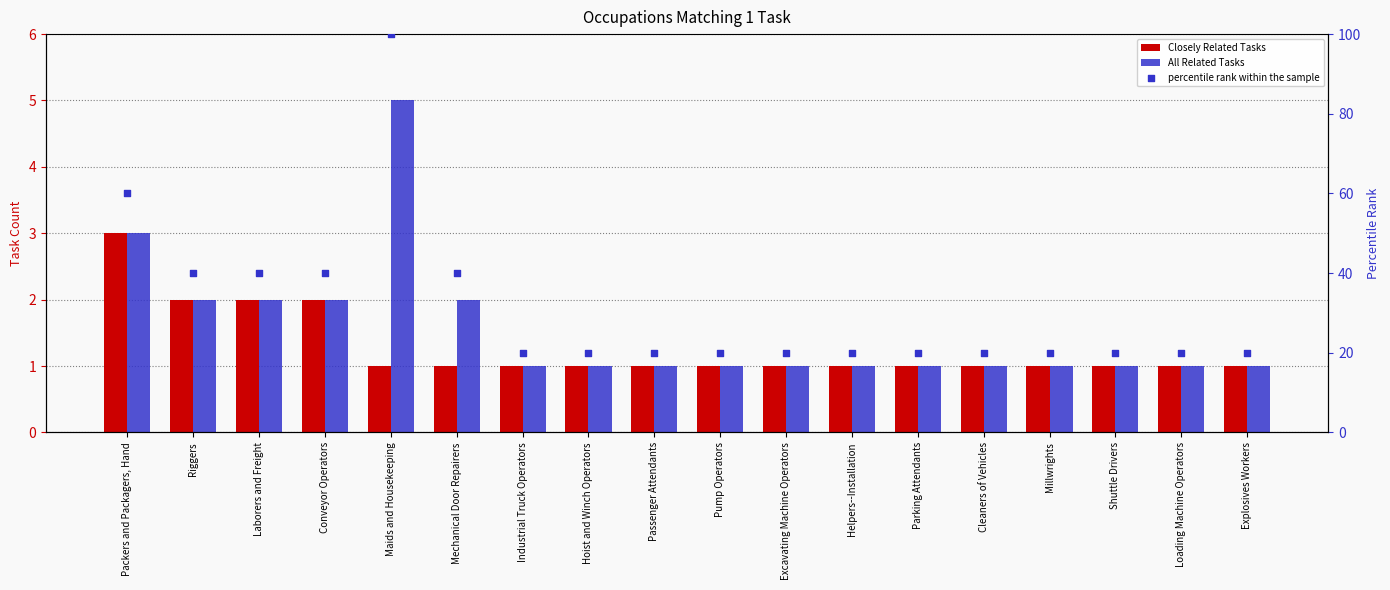

At which category is the sum across all series the highest?

Maids and Housekeeping